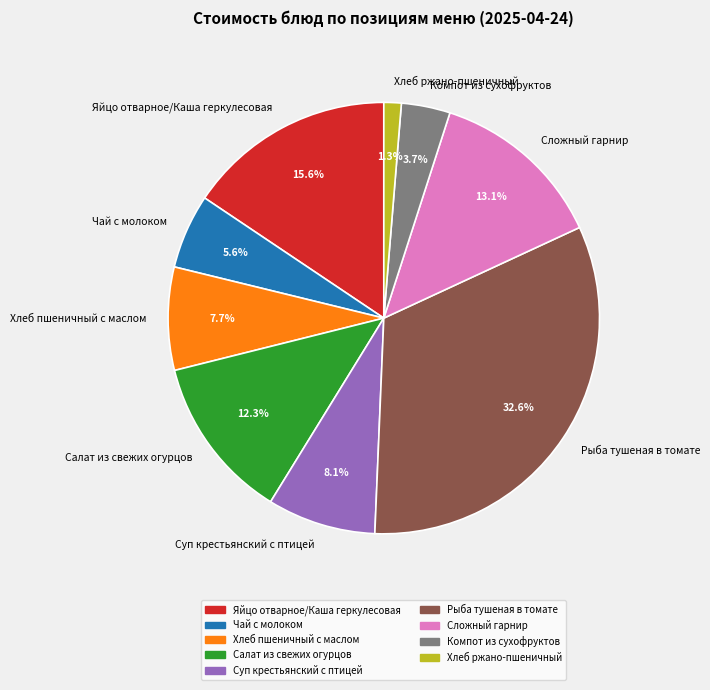

Is it true that Салат из свежих огурцов is 12% of the pie?

True